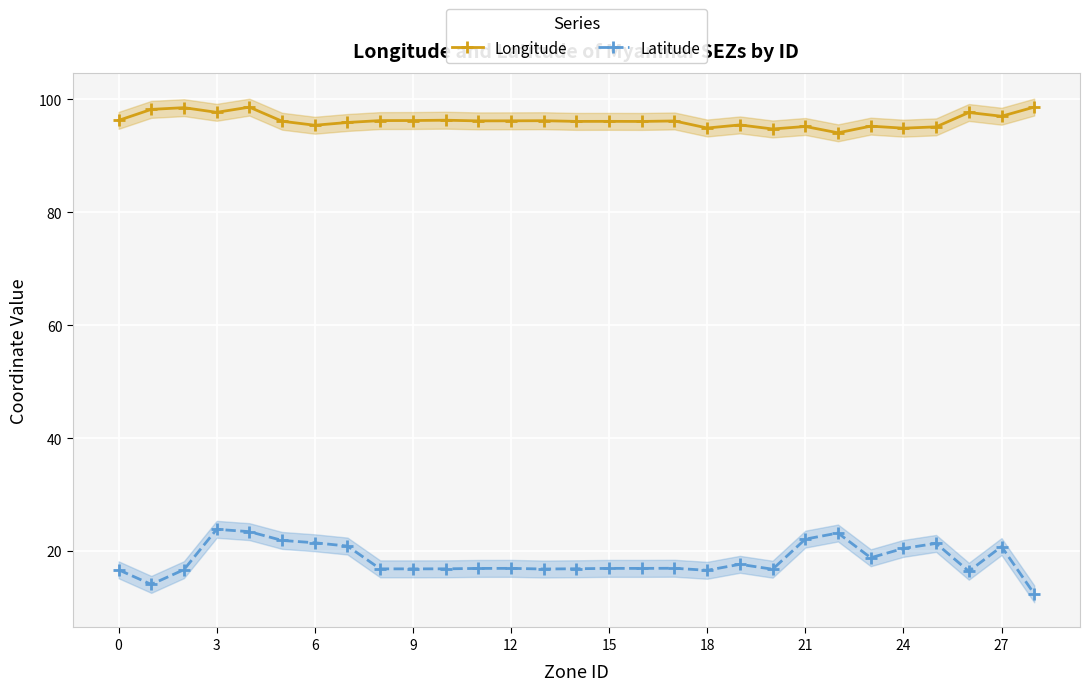

What is the difference between the maximum and minimum values in the Longitude series?

4.6